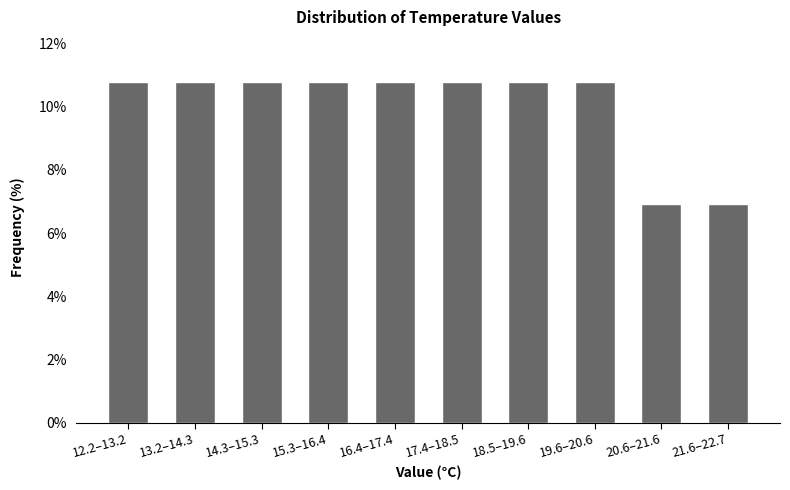

Reading left to right, what are all the values shown in this chart?

12.2–13.2=10.8	13.2–14.3=10.8	14.3–15.3=10.8	15.3–16.4=10.8	16.4–17.4=10.8	17.4–18.5=10.8	18.5–19.6=10.8	19.6–20.6=10.8	20.6–21.6=6.9	21.6–22.7=6.9